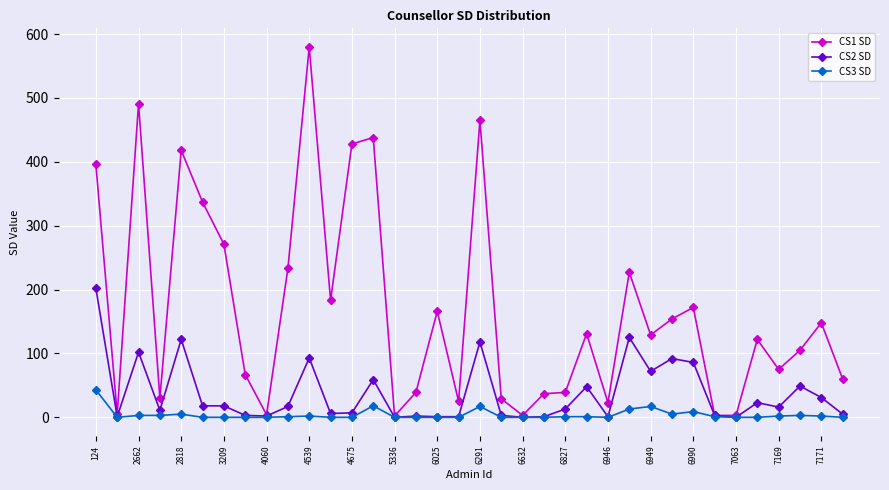

Which series has the largest total across all categories?

CS1 SD